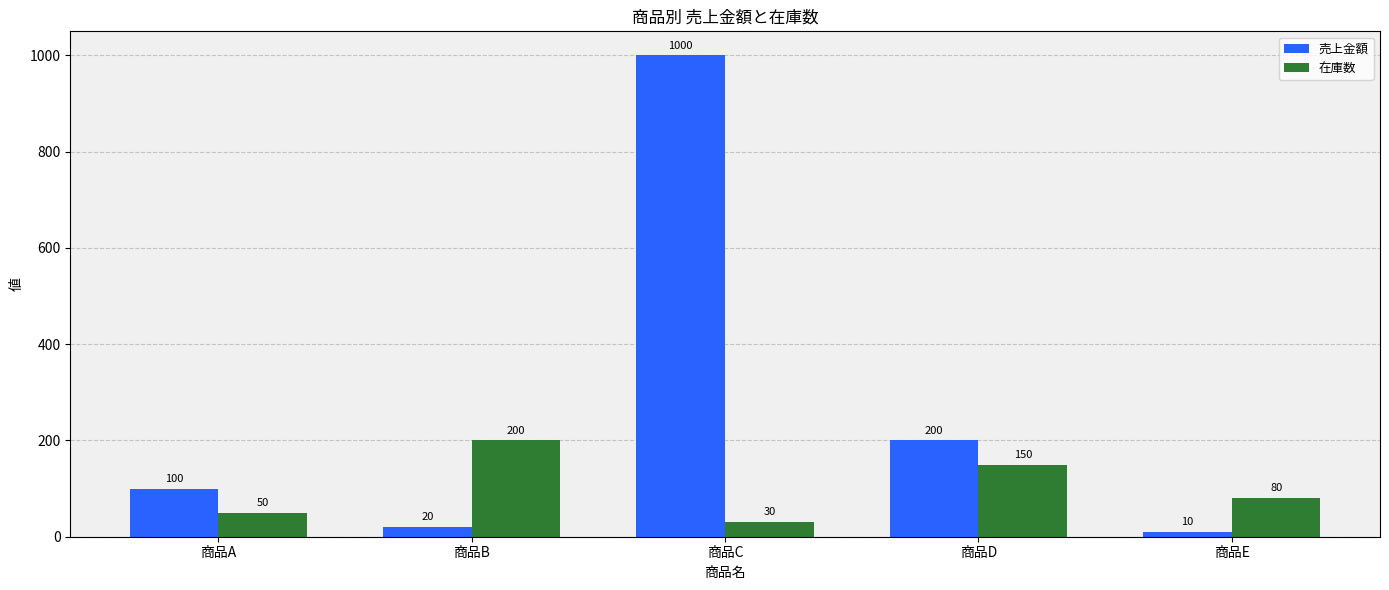

At which category is the sum across all series the highest?

商品C